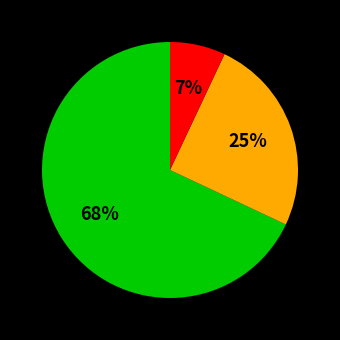

To the nearest percent, what is the average slice percentage?

33%